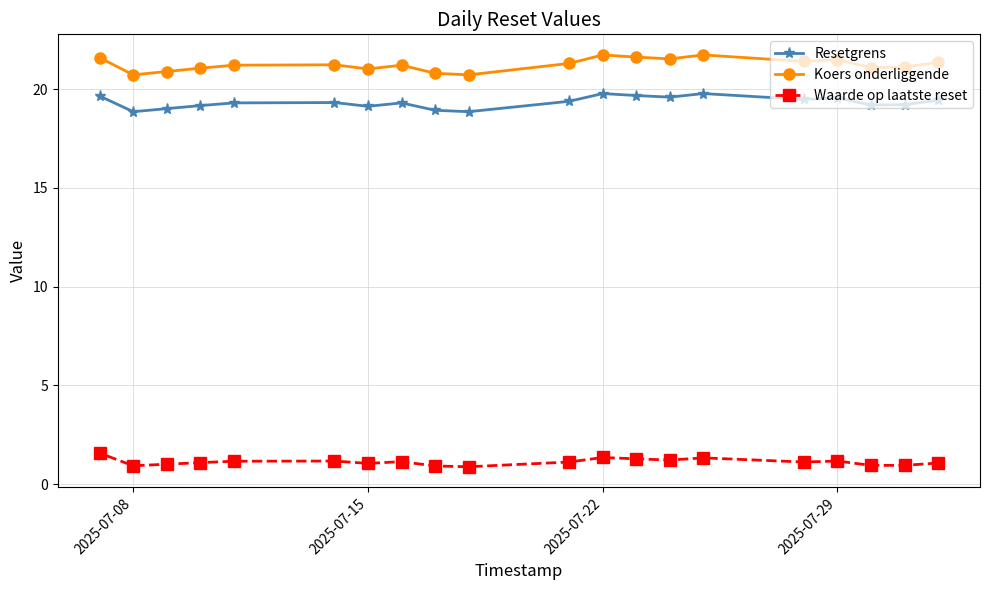

Which series has the widest spread of values?

Koers onderliggende